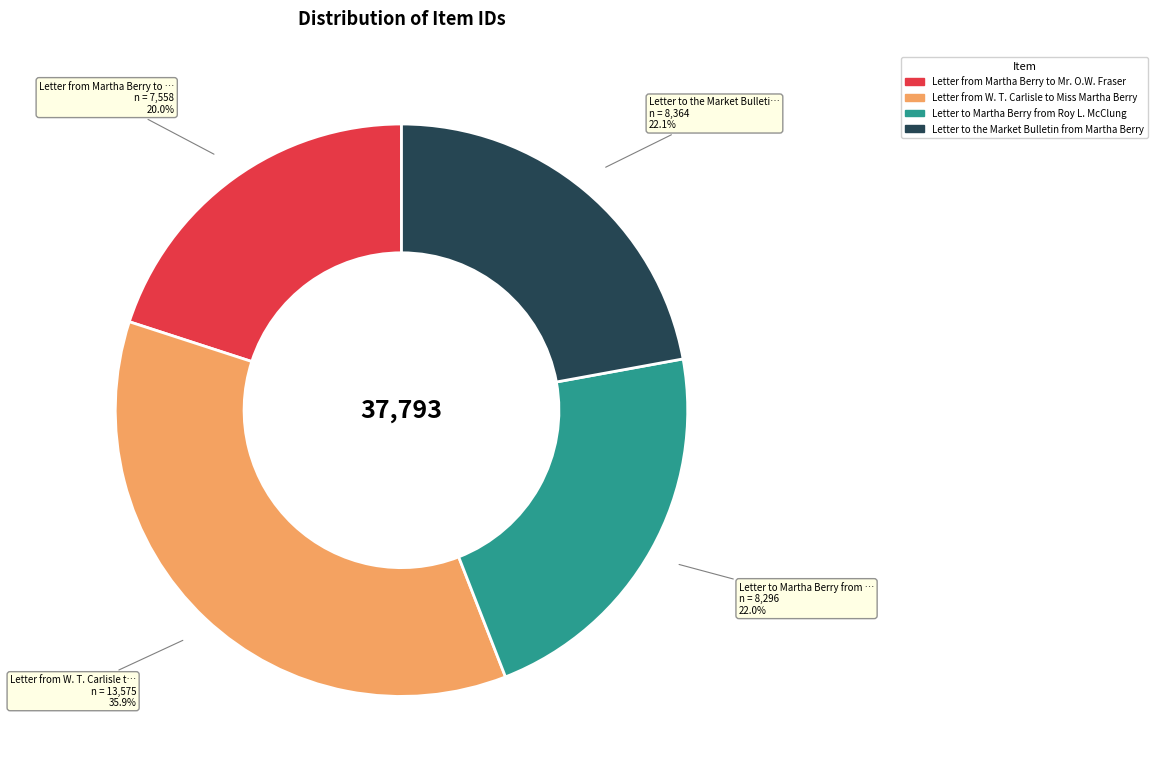

How many slices are in this pie chart?

4